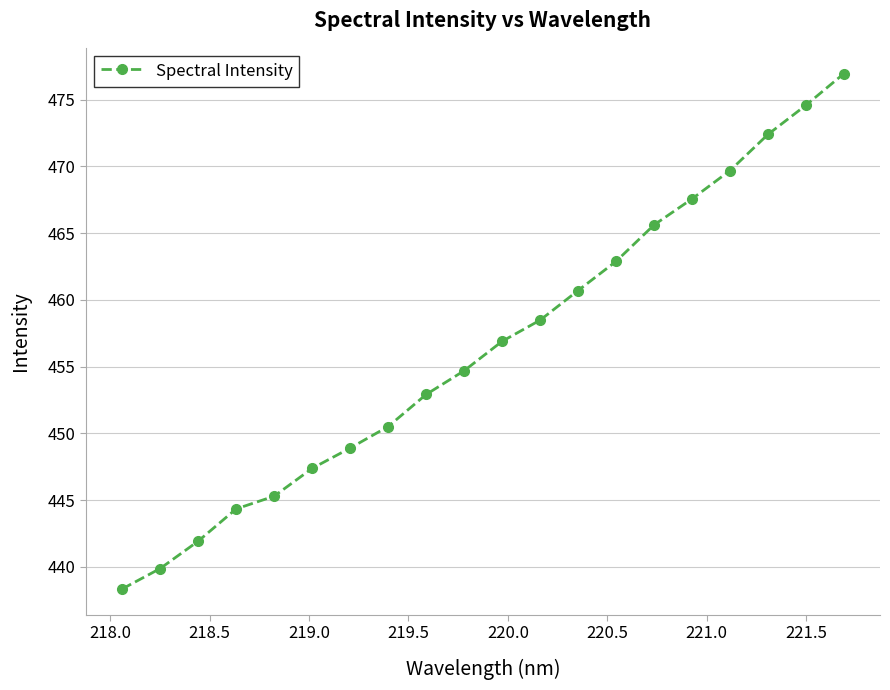

What is the value of the 10th point from the left?

454.7